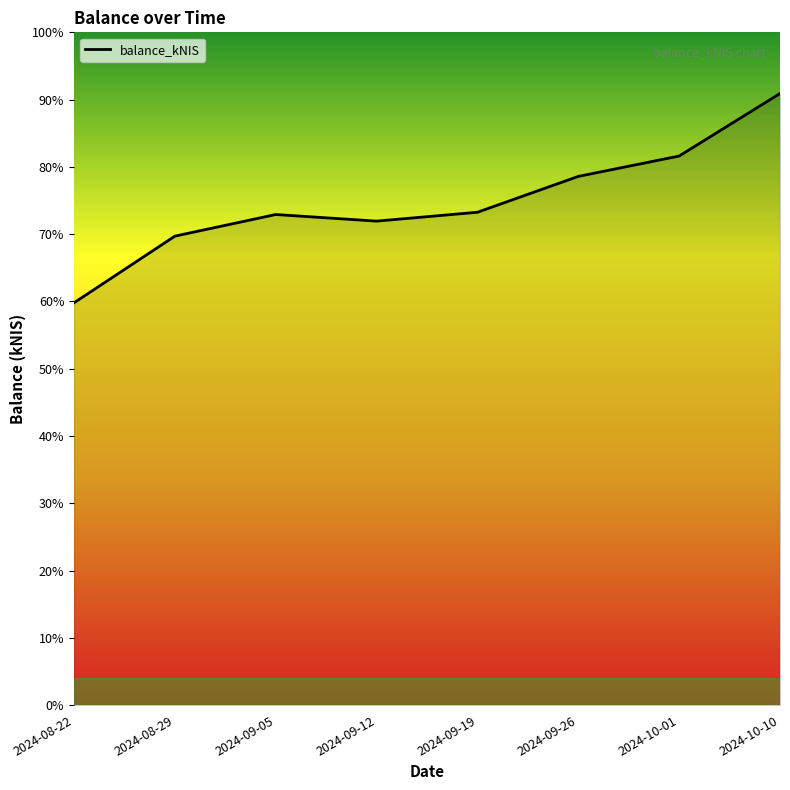

Rank the categories by value from highest to lowest.

2024-10-10, 2024-10-01, 2024-09-26, 2024-09-19, 2024-09-05, 2024-09-12, 2024-08-29, 2024-08-22